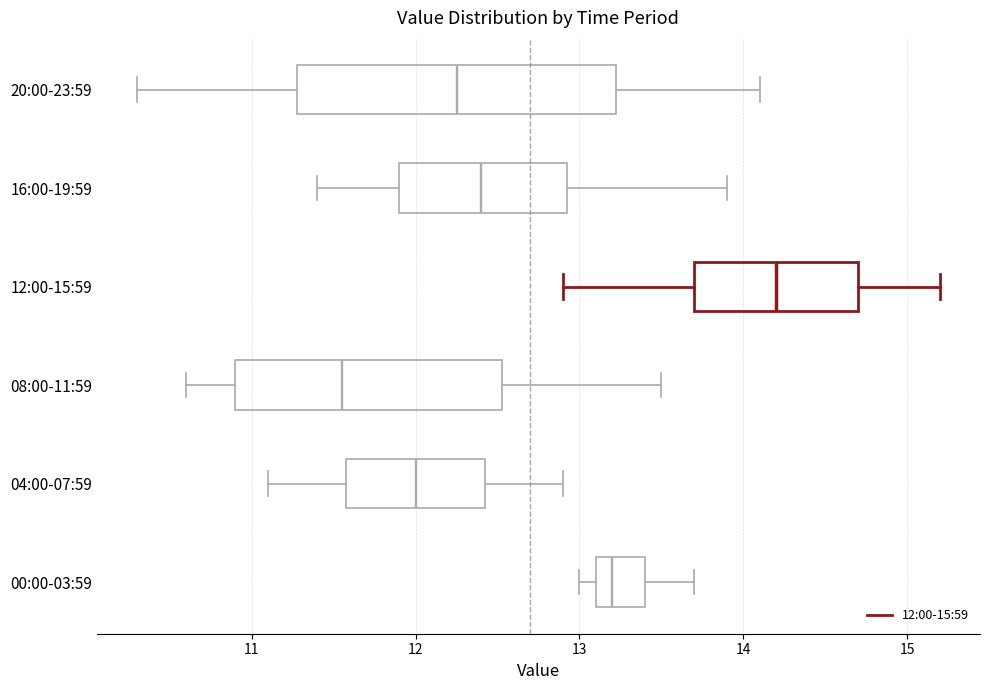

Where does the median line of the box for 16:00-19:59 sit on the x-axis? The values are not printed on the chart, so give them approximately, as read against the axis.

12.4